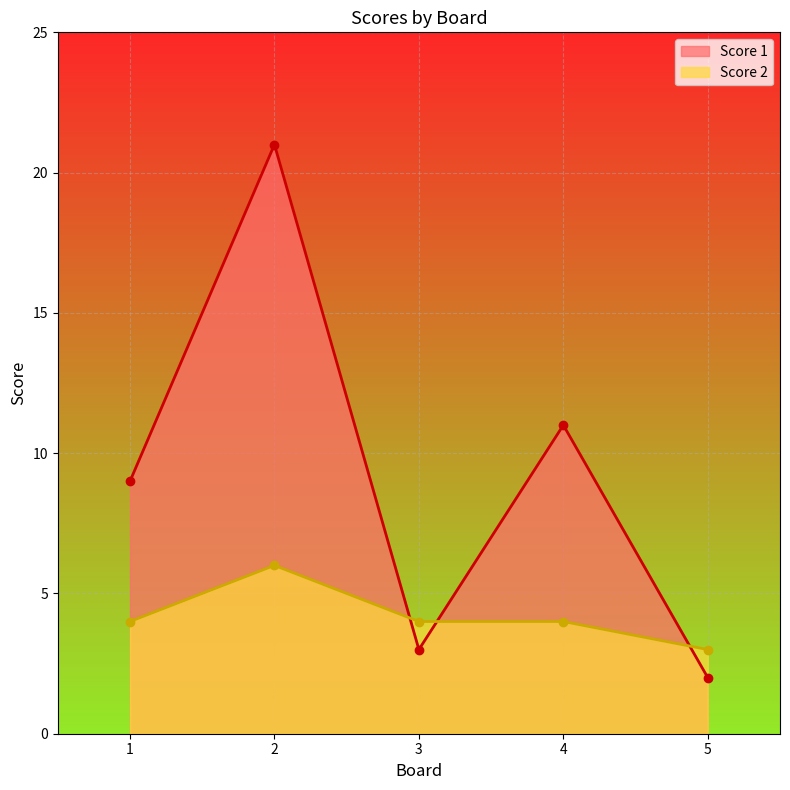

Is the value of Score 2 at 3 greater than the value of Score 1 at 3?

Yes